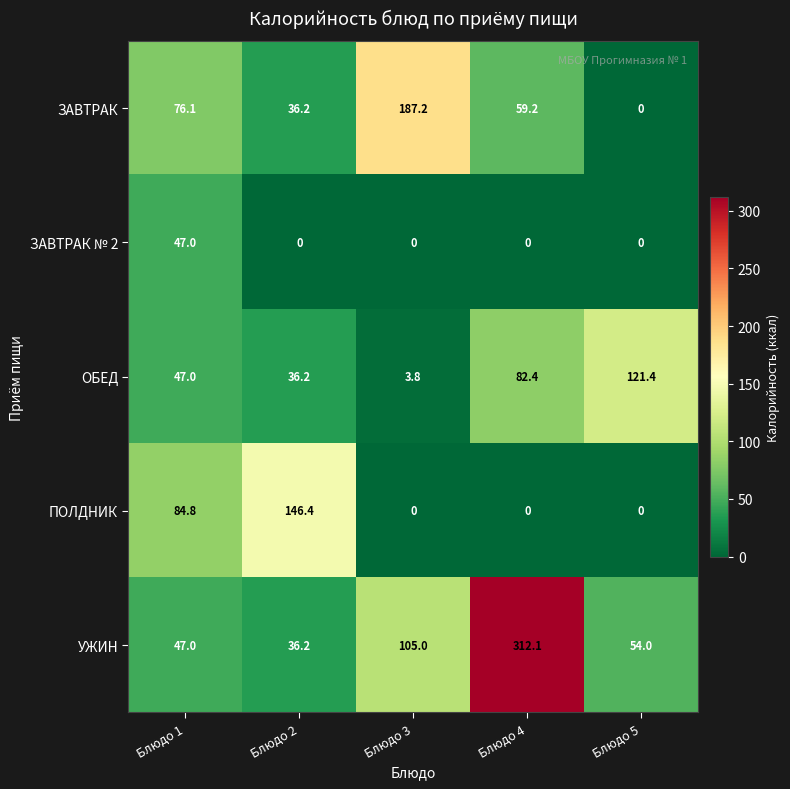

What is the total value across all series at Блюдо 4?

453.7